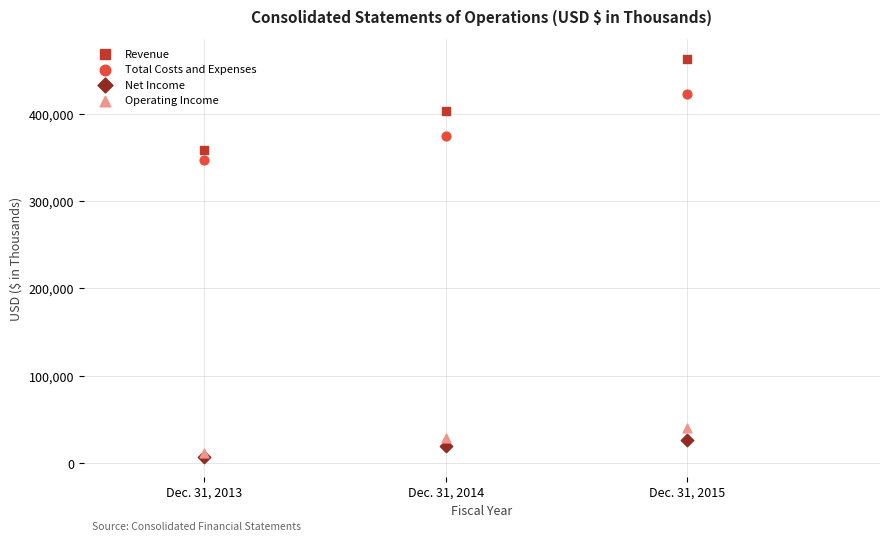

Across all series, what Y value is closest to 234989?

347117